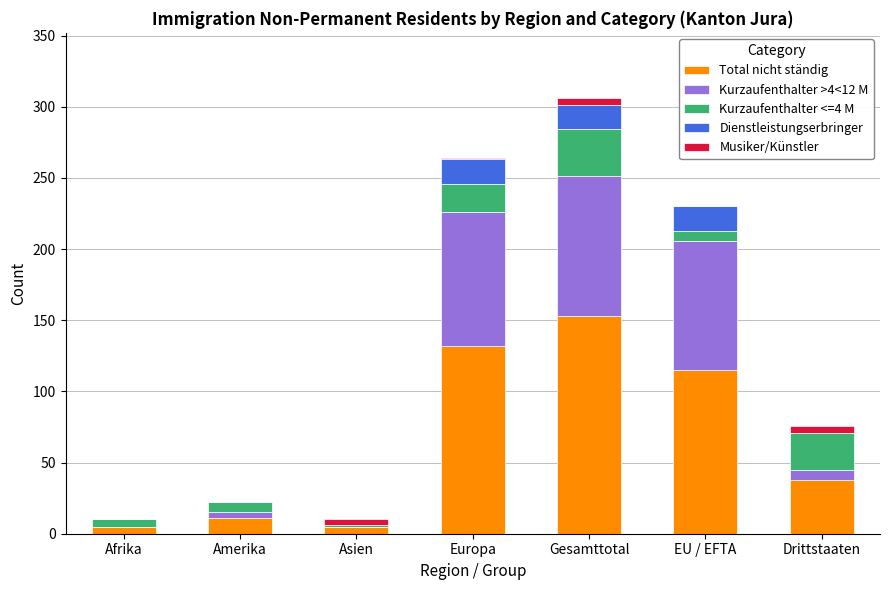

Count the number of data series in this chart.

5